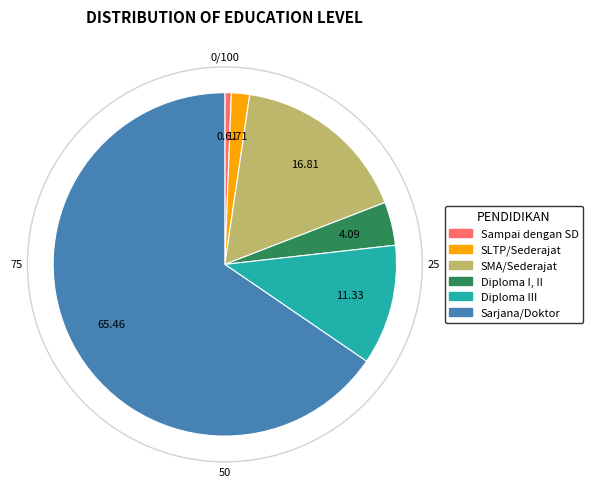

Is there any slice that represents more than half of the pie?

Yes